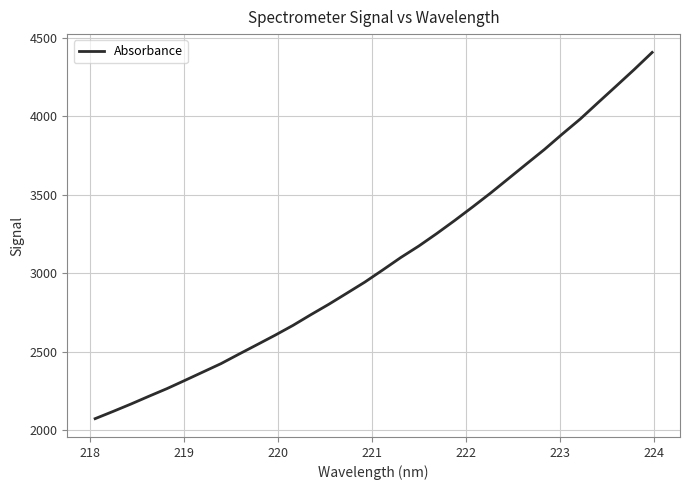

What is the greatest value displayed?

4406.7